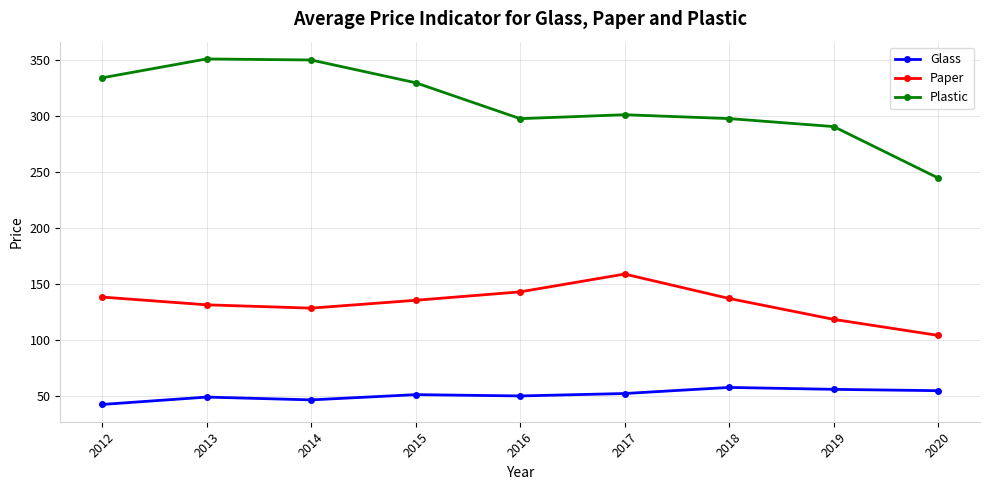

In Paper, how many points are higher than both neighbors (excluding endpoints)?

1